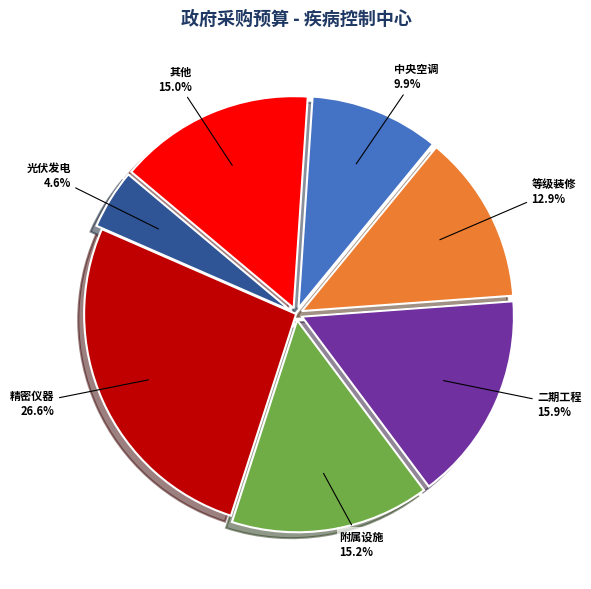

Does any single category account for the majority?

No